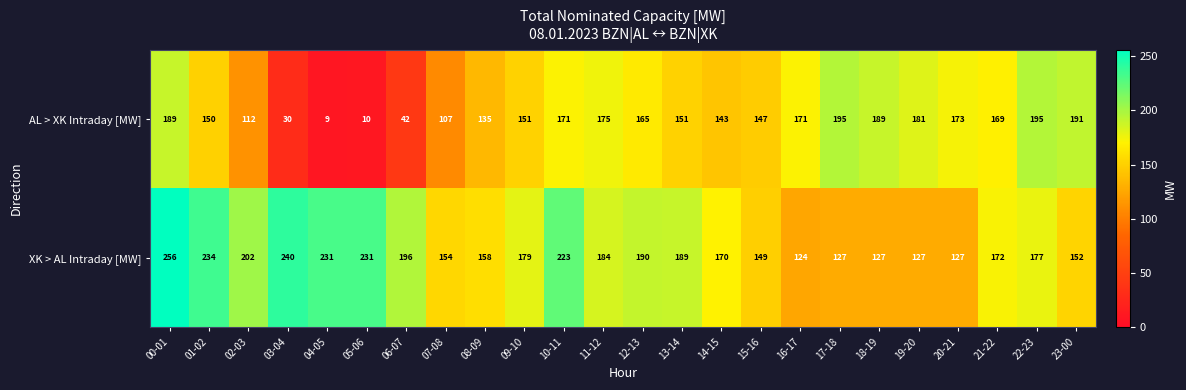

What is the spread (max minus min) of values at 16-17?

47